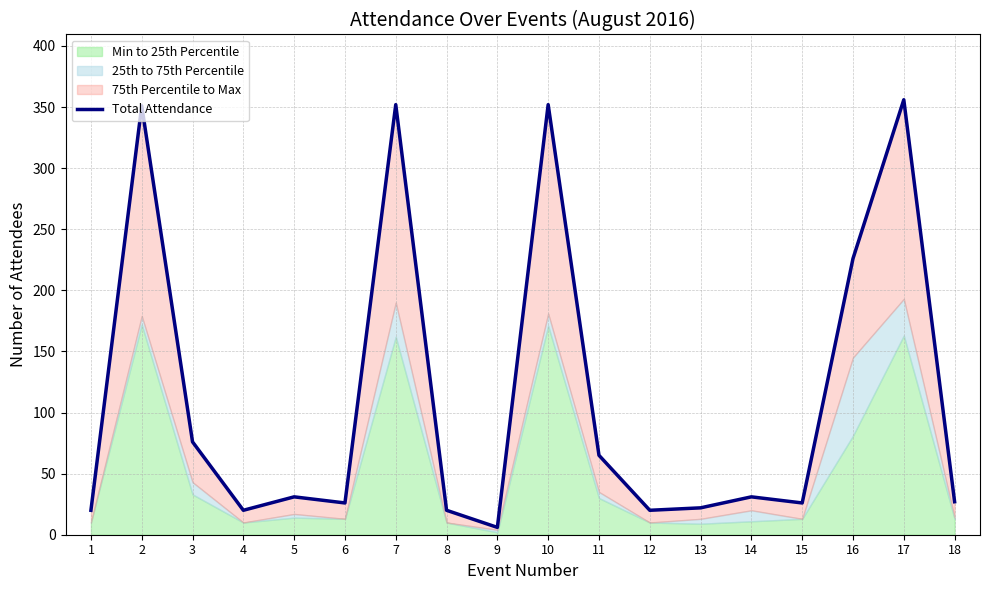

Is it true that the value at 10 is 226?

False